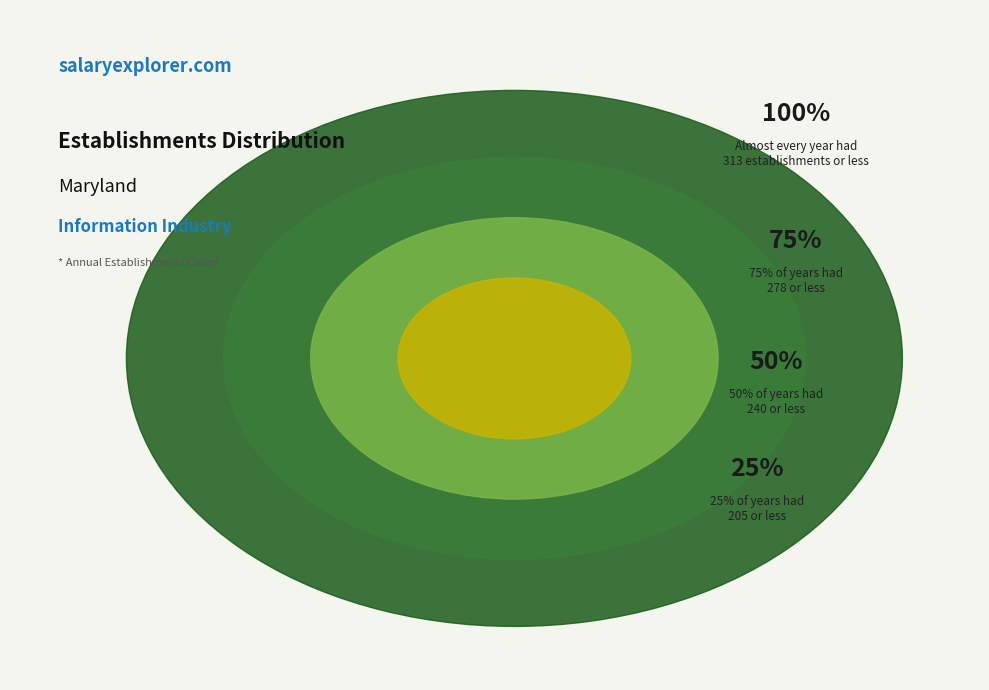

True or false: 2005 accounts for 2% of the total.

False